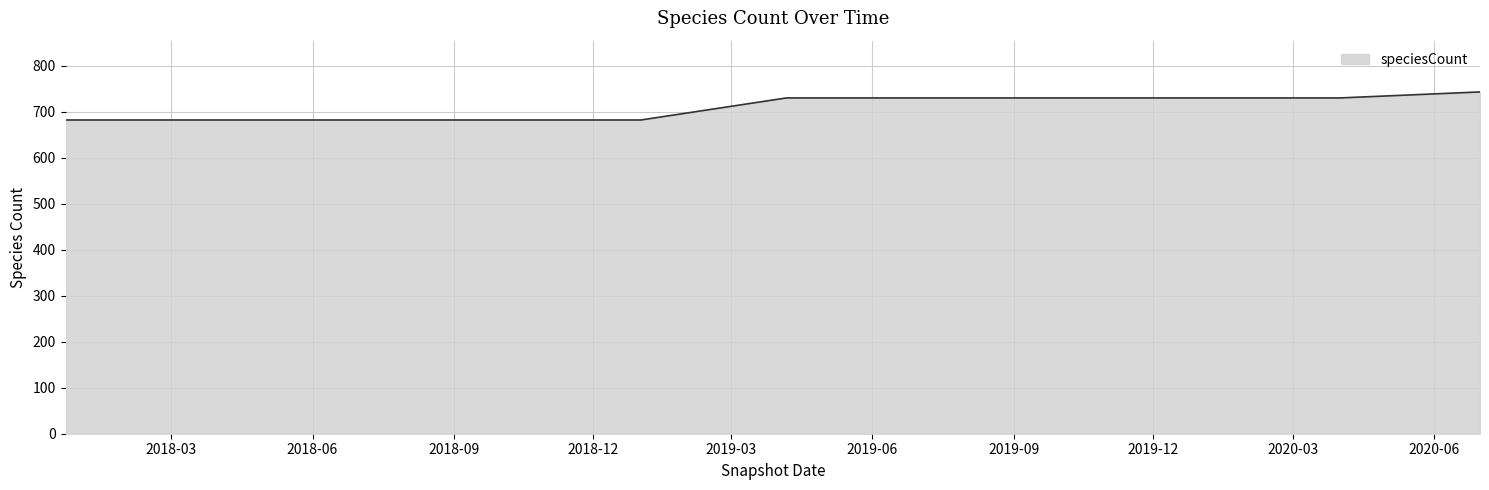

What is the minimum value shown in the chart?

682